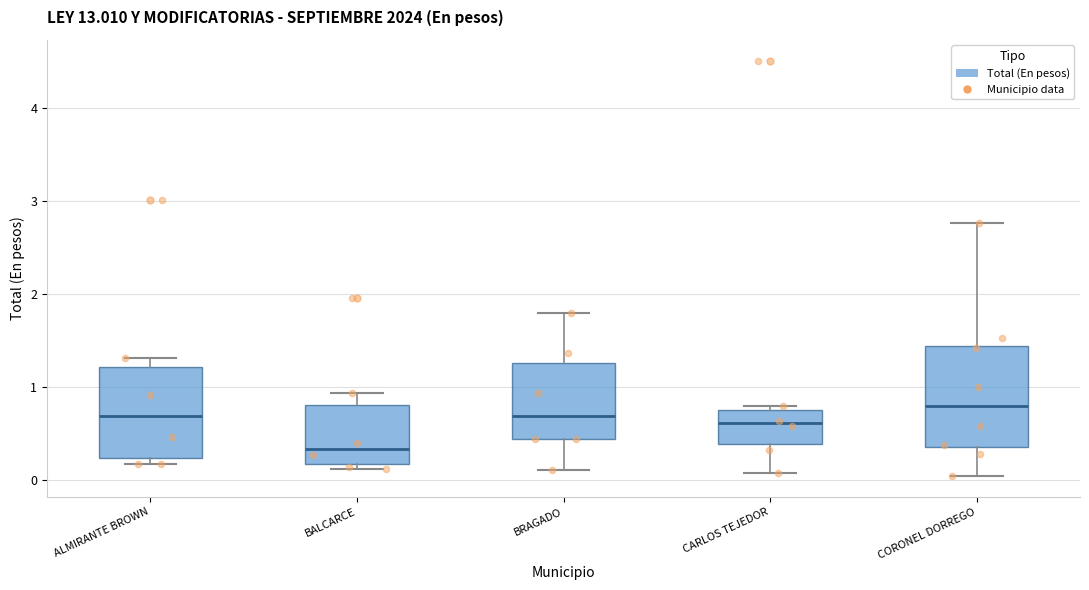

Reading left to right, transcribe this box plot: for each box, give where its median line is, the range the box spans, and where its two whiskers end, as read against the y-axis. The values are not printed on the chart, so give them approximately, as read against the axis.

ALMIRANTE BROWN: median 0.7, box 0.2 to 1.2, whiskers 0.2 (just below the box's lower edge) to 1.3
BALCARCE: median 0.3, box 0.2 to 0.8, whiskers 0.1 to 0.9
BRAGADO: median 0.7, box 0.4 to 1.3, whiskers 0.1 to 1.8
CARLOS TEJEDOR: median 0.6, box 0.4 to 0.8, whiskers 0.1 to 0.8 (just above the box's upper edge)
CORONEL DORREGO: median 0.8, box 0.4 to 1.4, whiskers 0.0 to 2.8